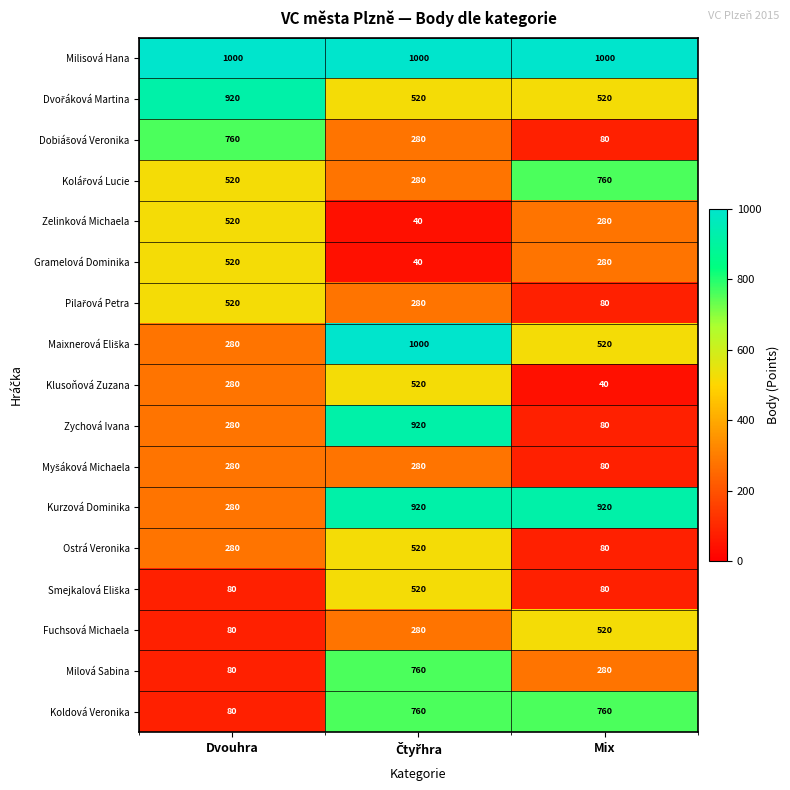

At how many categories does at least one series exceed 988?

3